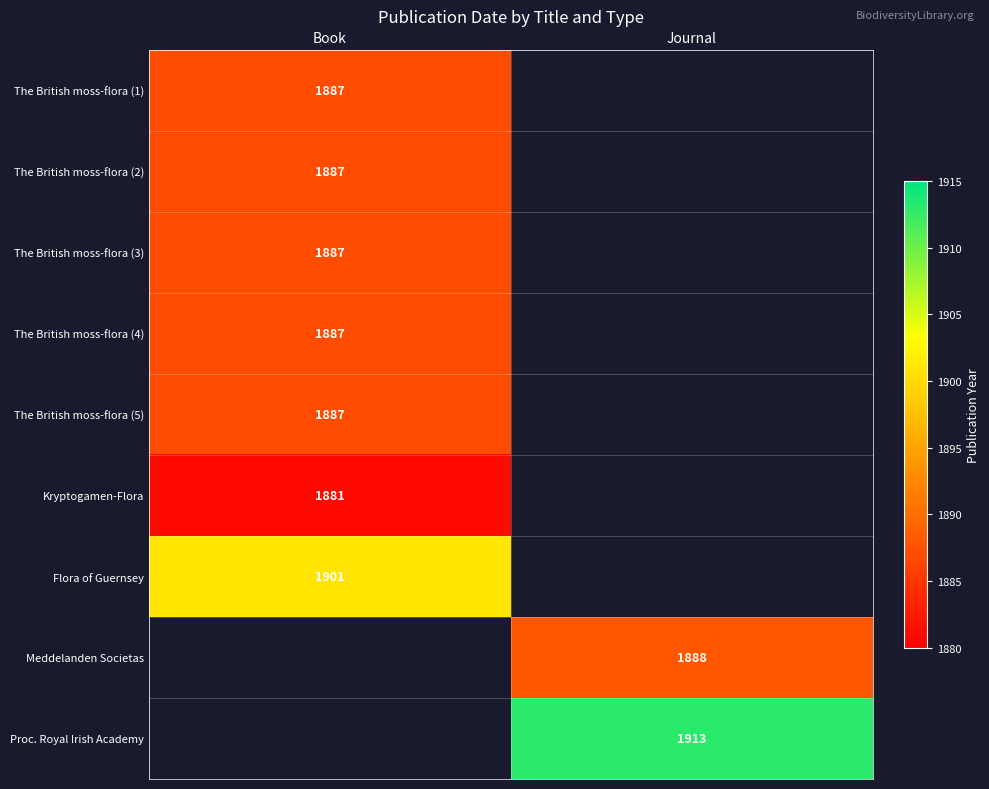

Is it true that Meddelanden Societas equals 996 at Journal?

False